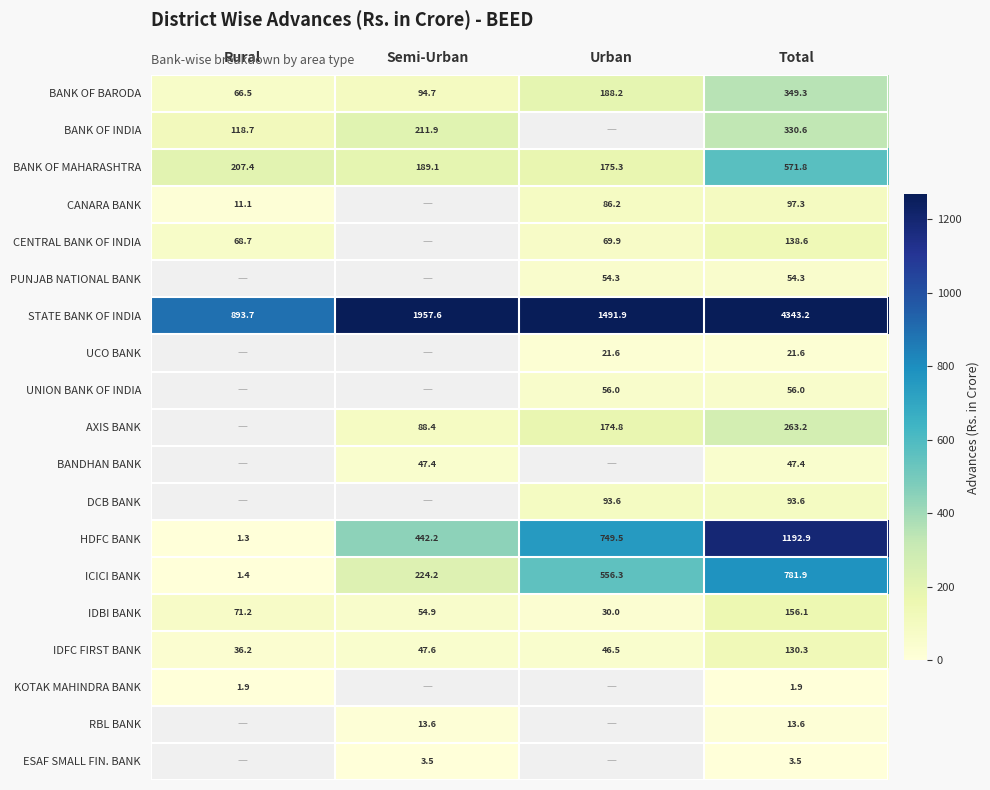

What is the greatest value displayed?

4343.2